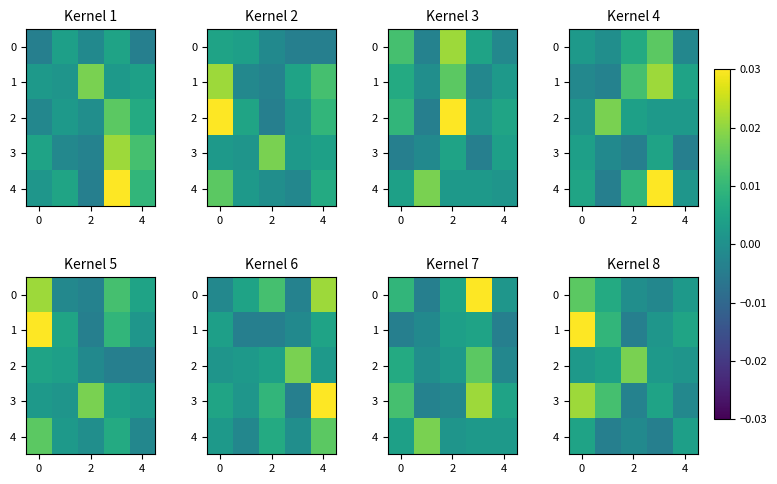

Count the 4 values in the range 0 to 1.

2